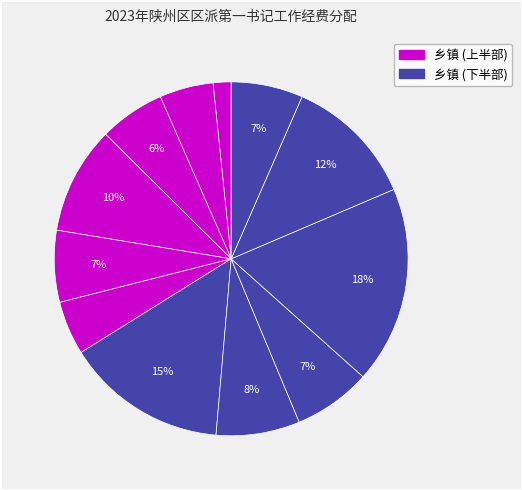

Count the number of slices in the pie.

12